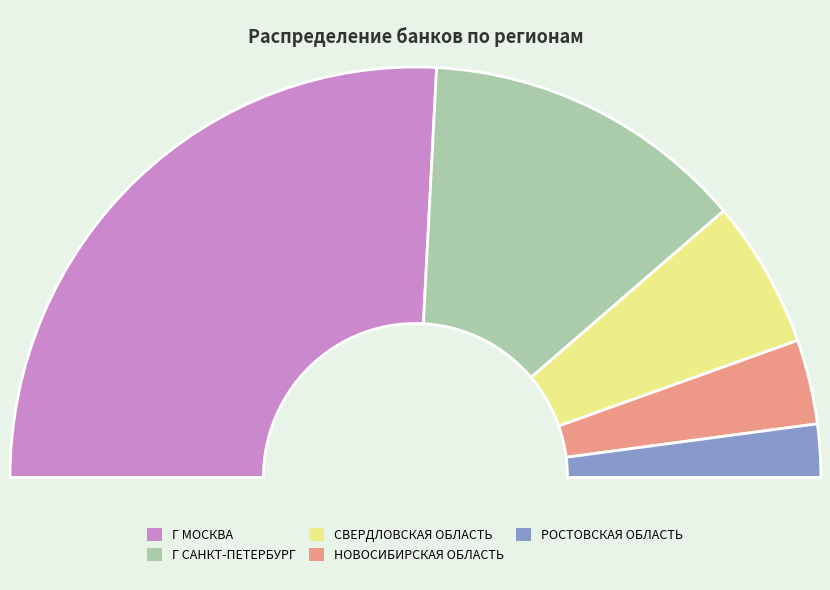

To the nearest percent, what is the combined percentage of НОВОСИБИРСКАЯ ОБЛАСТЬ and РОСТОВСКАЯ ОБЛАСТЬ?

11%